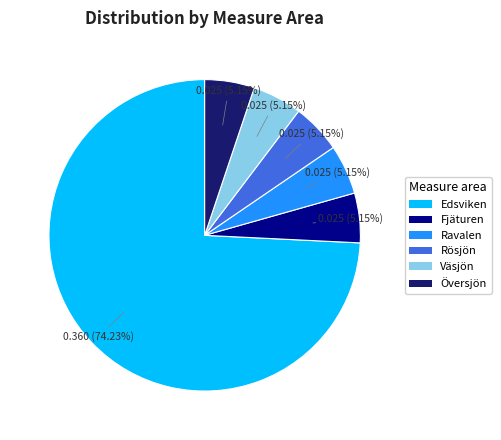

Is it true that Rösjön is 19% of the pie?

False